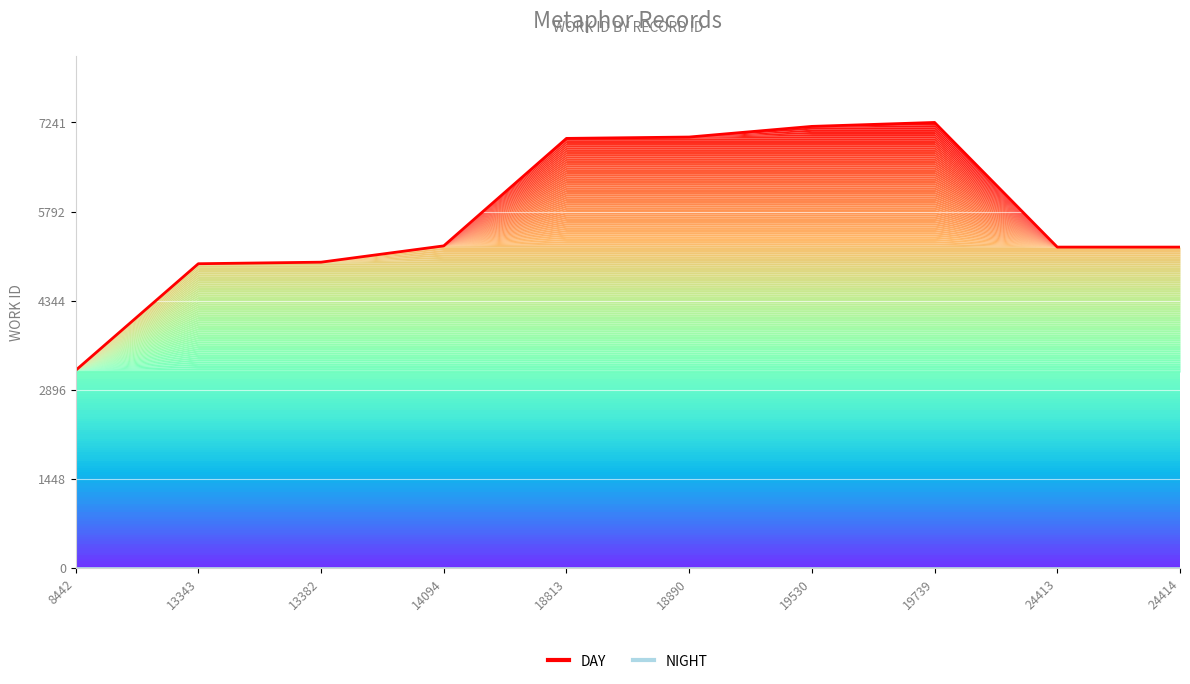

What is the total value across all series at 18813?

6982